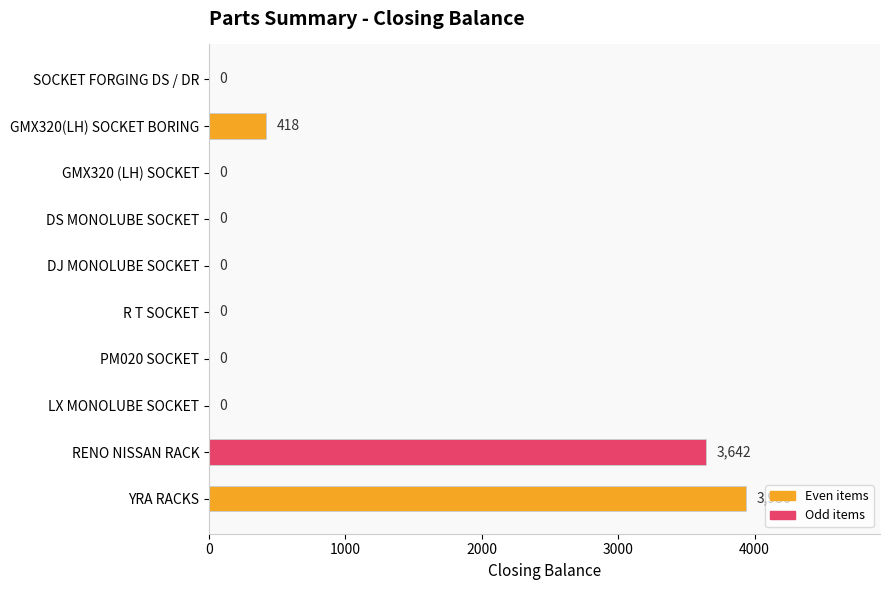

Is it true that the value at SOCKET FORGING DS / DR is 0?

True